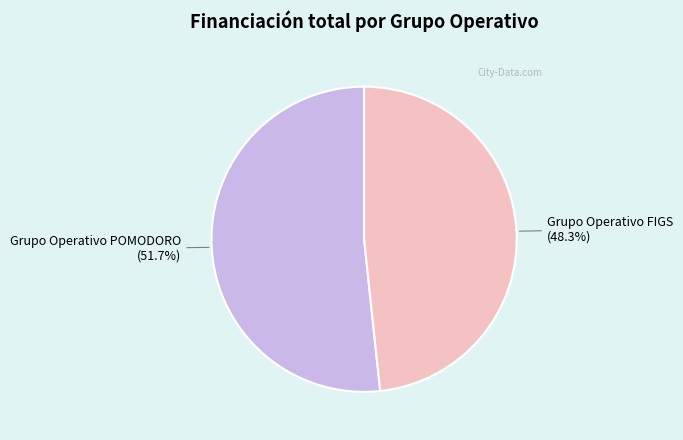

To the nearest percent, what is the average slice percentage?

50%